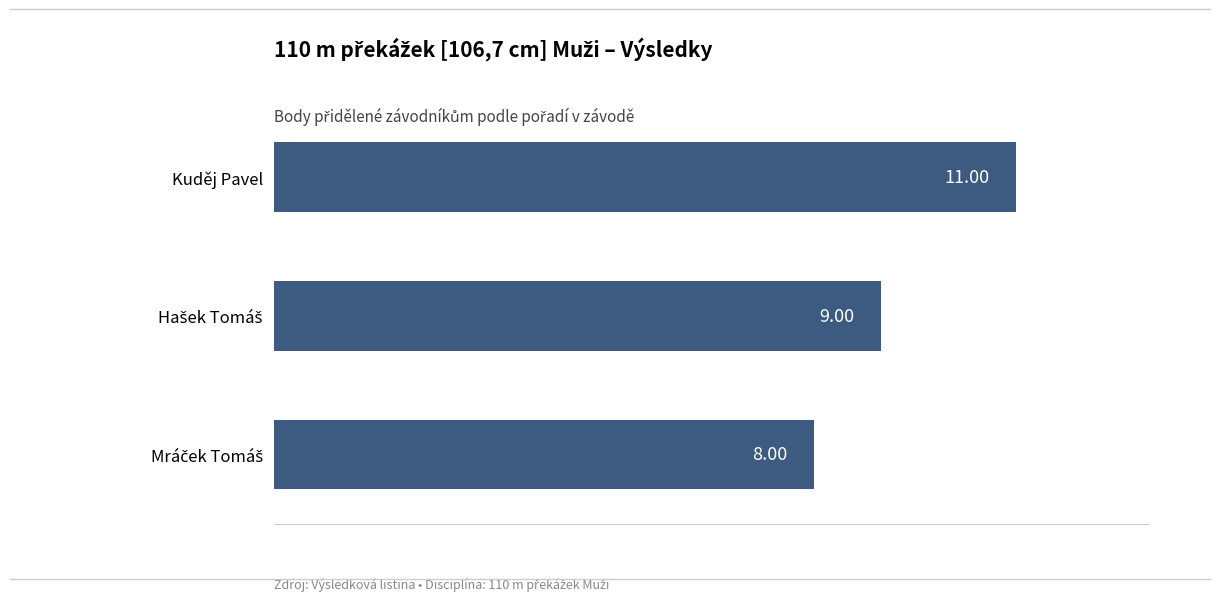

What is the sum of all values?

28